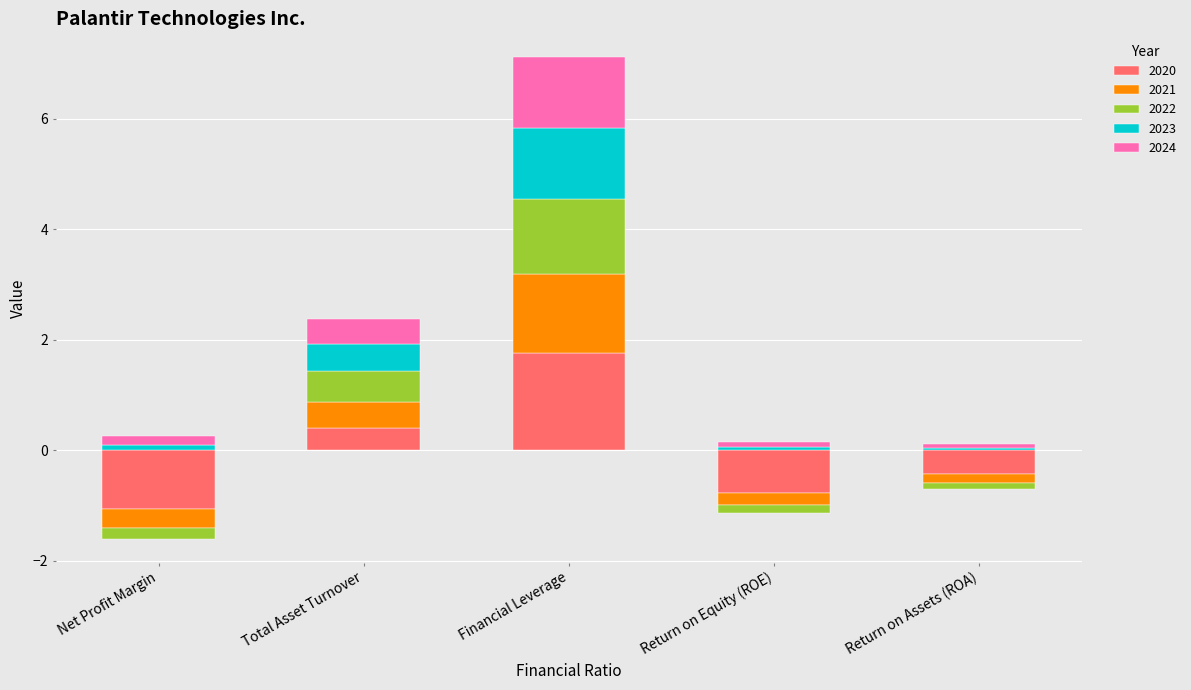

What is the smallest value displayed?

-1.1